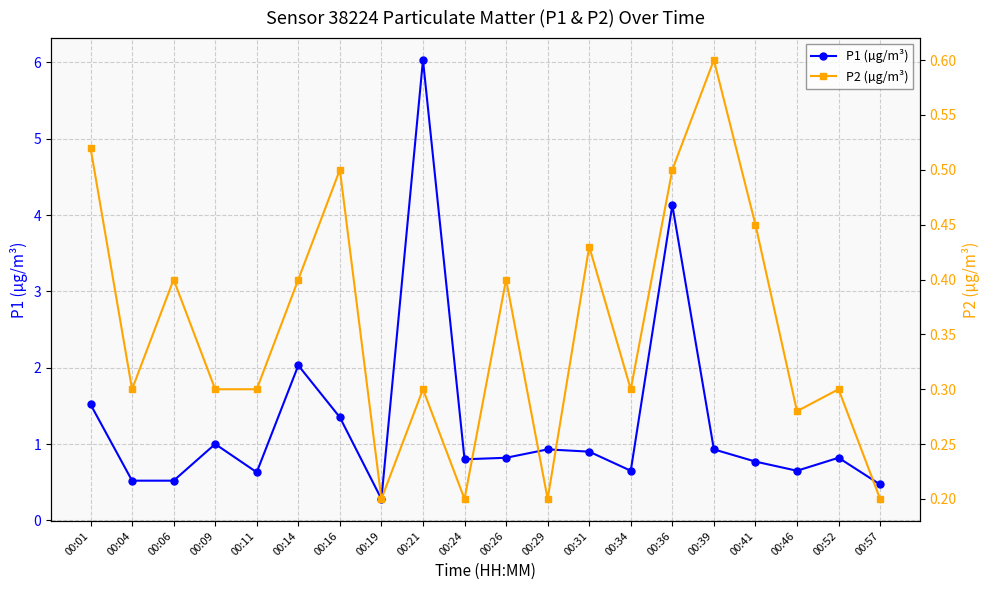

What are all the series names shown in the legend?

P1 (µg/m³), P2 (µg/m³)